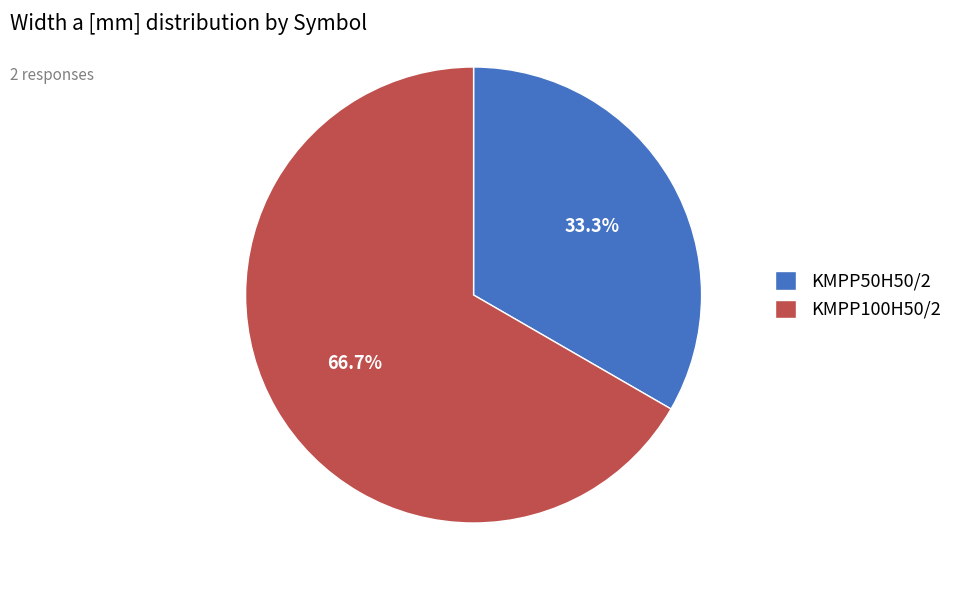

What percentage is NOT represented by KMPP100H50/2?

33.3%